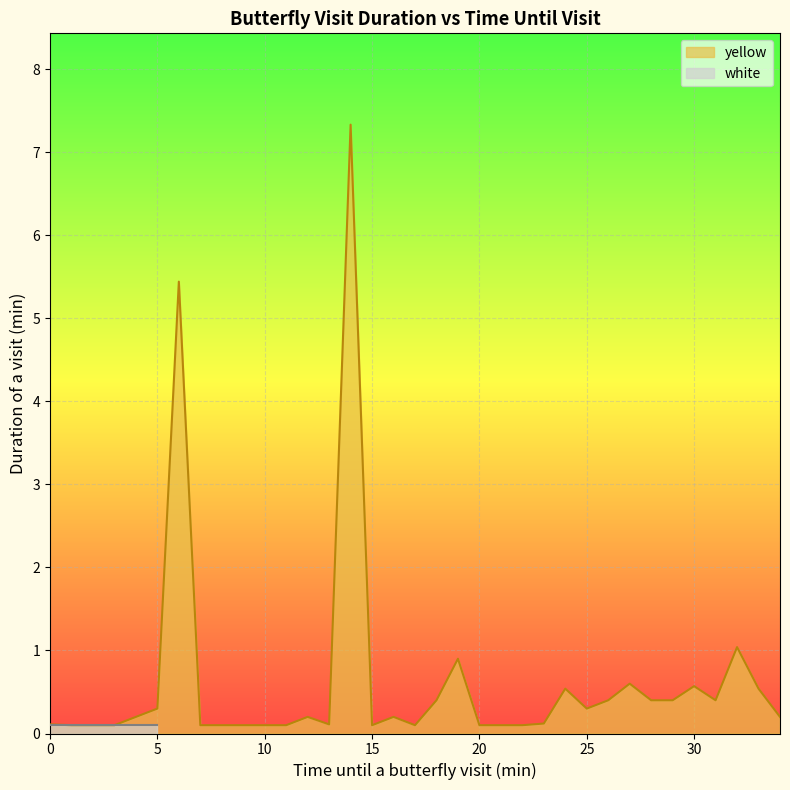

What is the sum of all values?

22.0